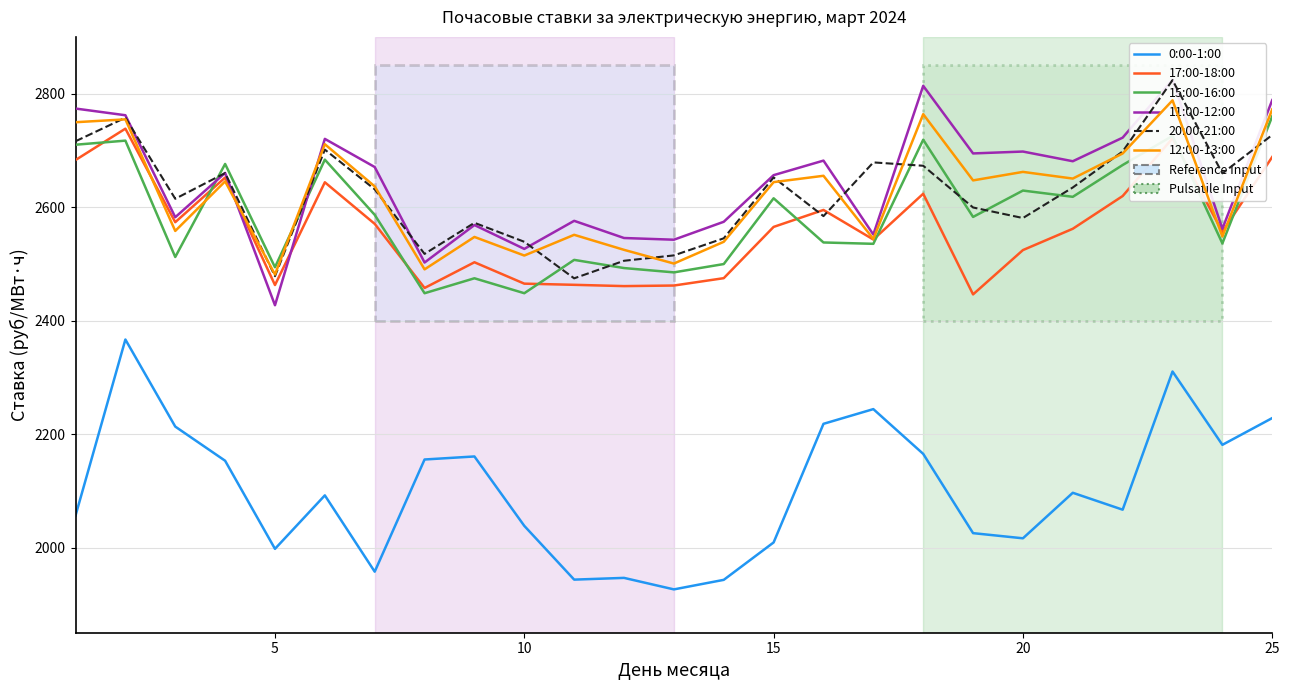

List the series in order of their peak value, lowest first.

0:00-1:00, 17:00-18:00, 15:00-16:00, 12:00-13:00, 20:00-21:00, 11:00-12:00